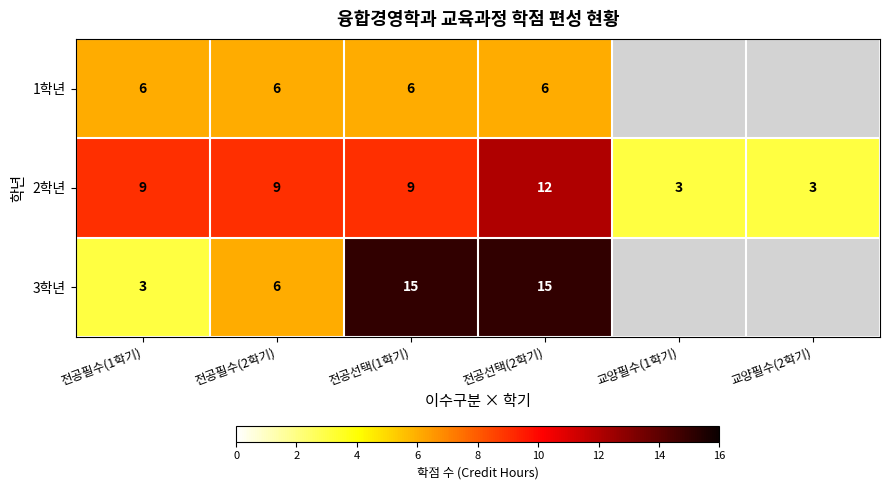

At 전공필수(1학기), list the series in order from largest to smallest.

2학년, 1학년, 3학년